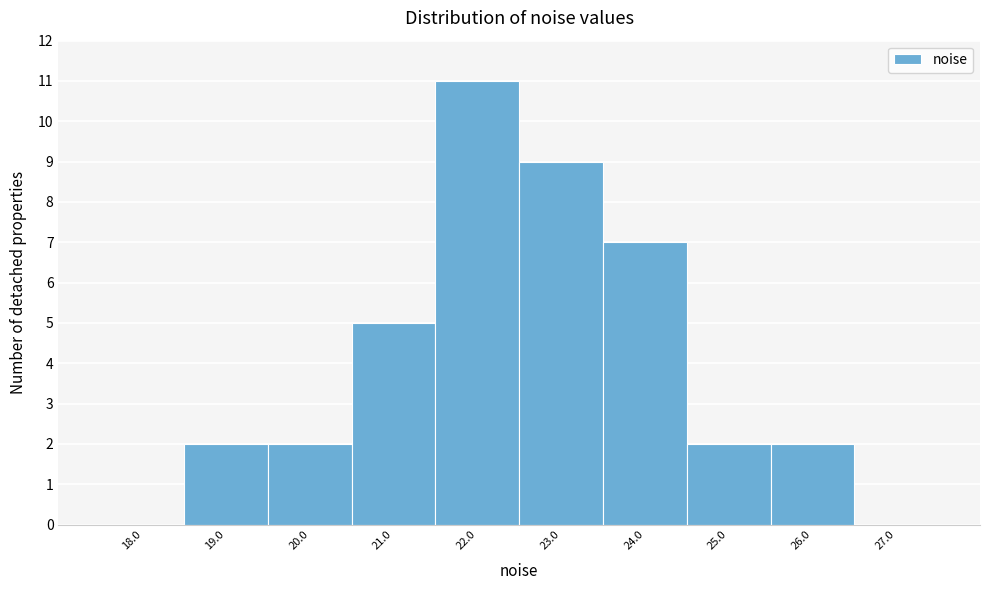

Which range on the x-axis has the tallest bar?

21.5 to 22.5